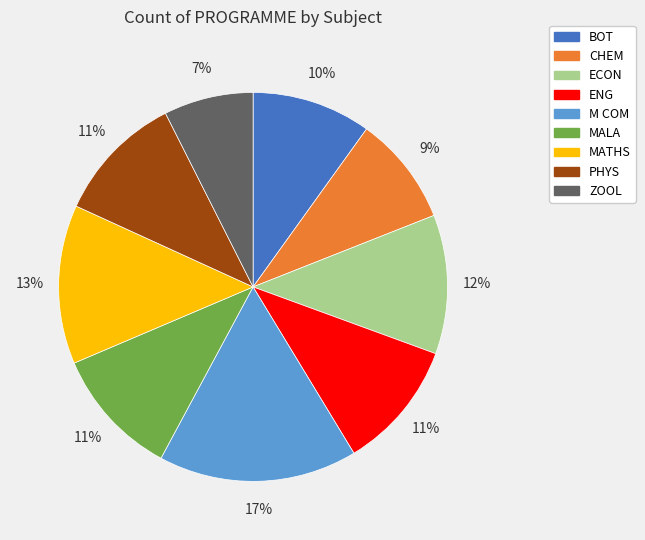

Do ZOOL and ECON together represent more than half of the pie?

No